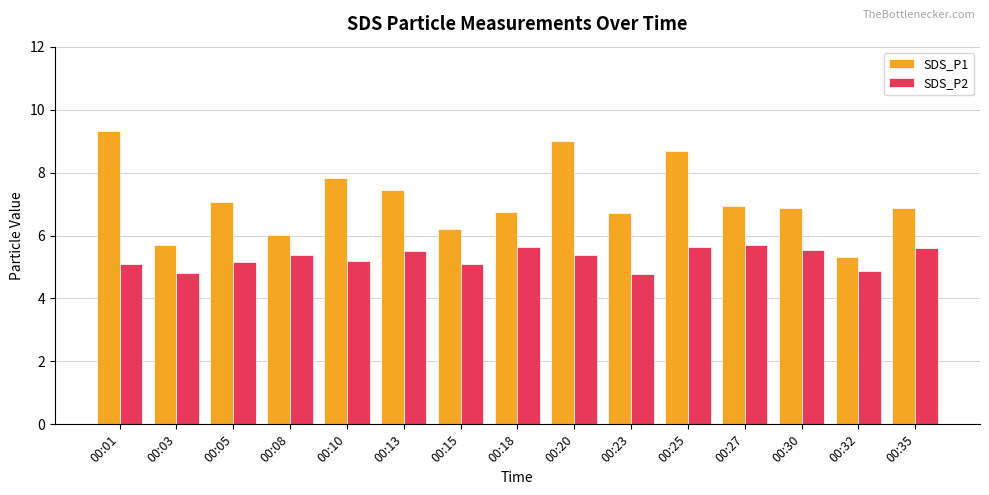

The SDS_P2 series shows 7.4 at 00:23. True or false?

False